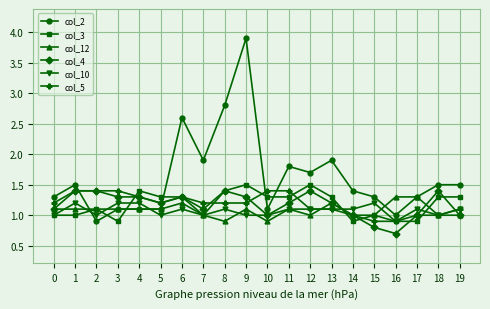

What are all the series names shown in the legend?

col_2, col_3, col_12, col_4, col_10, col_5